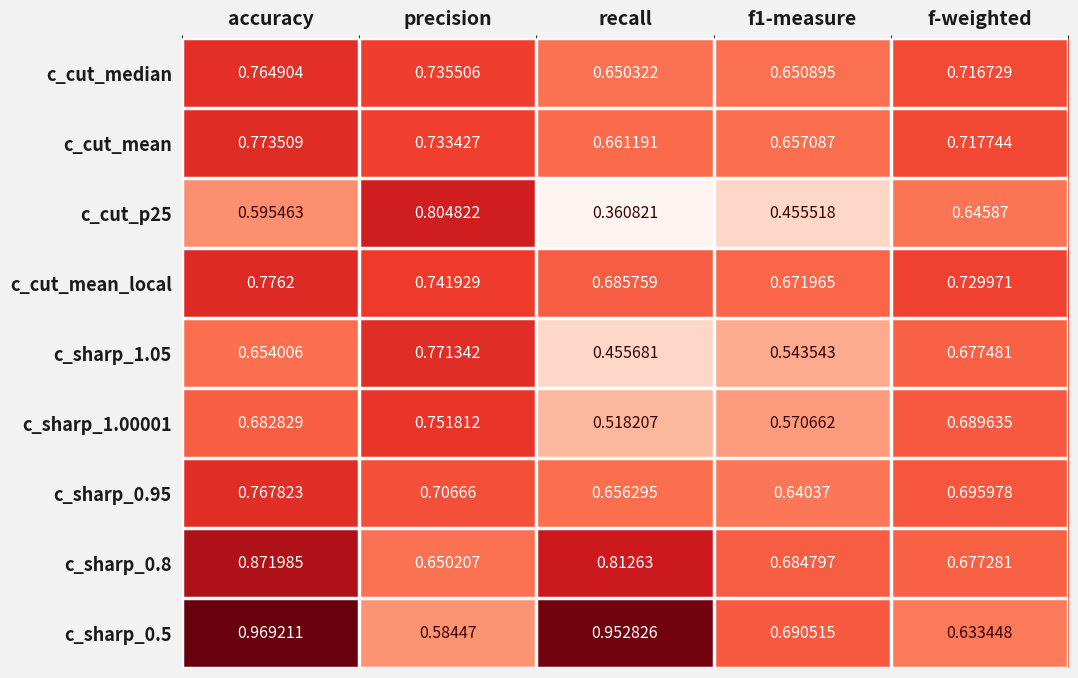

Which category has the highest value across all series?

accuracy